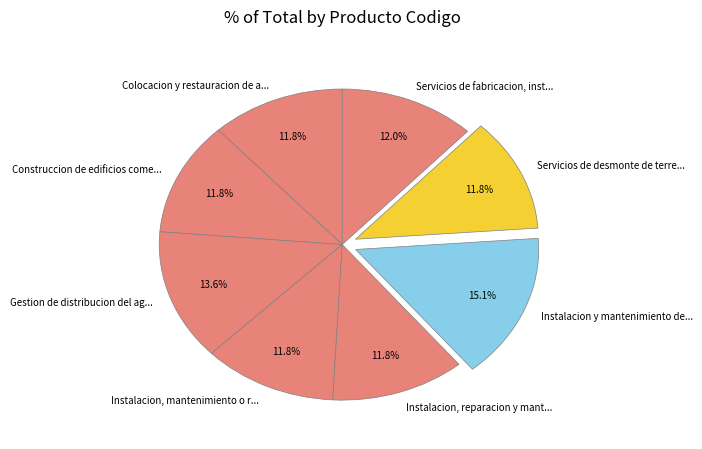

What portion of the pie excludes Servicios de desmonte de terre...?

88.2%